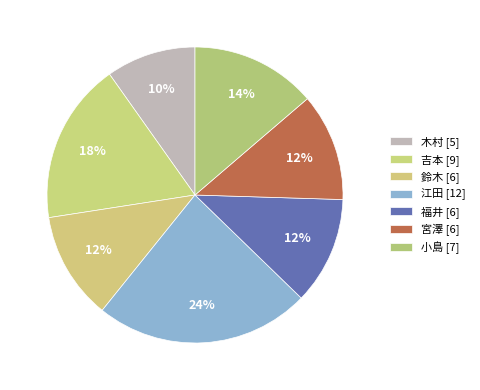

How many slices are in this pie chart?

7